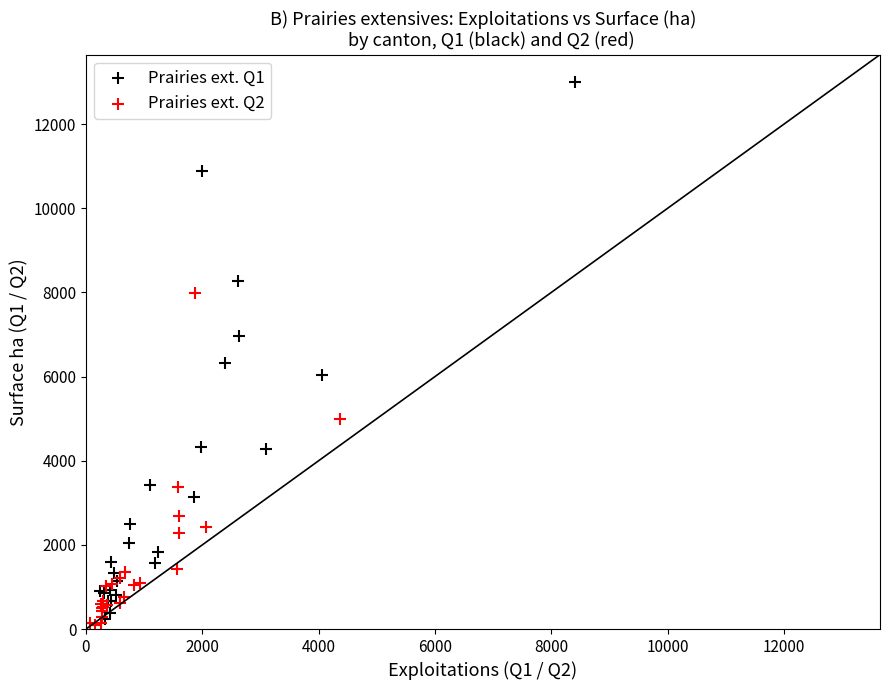

Which series contains the highest Y value?

Prairies ext. Q1